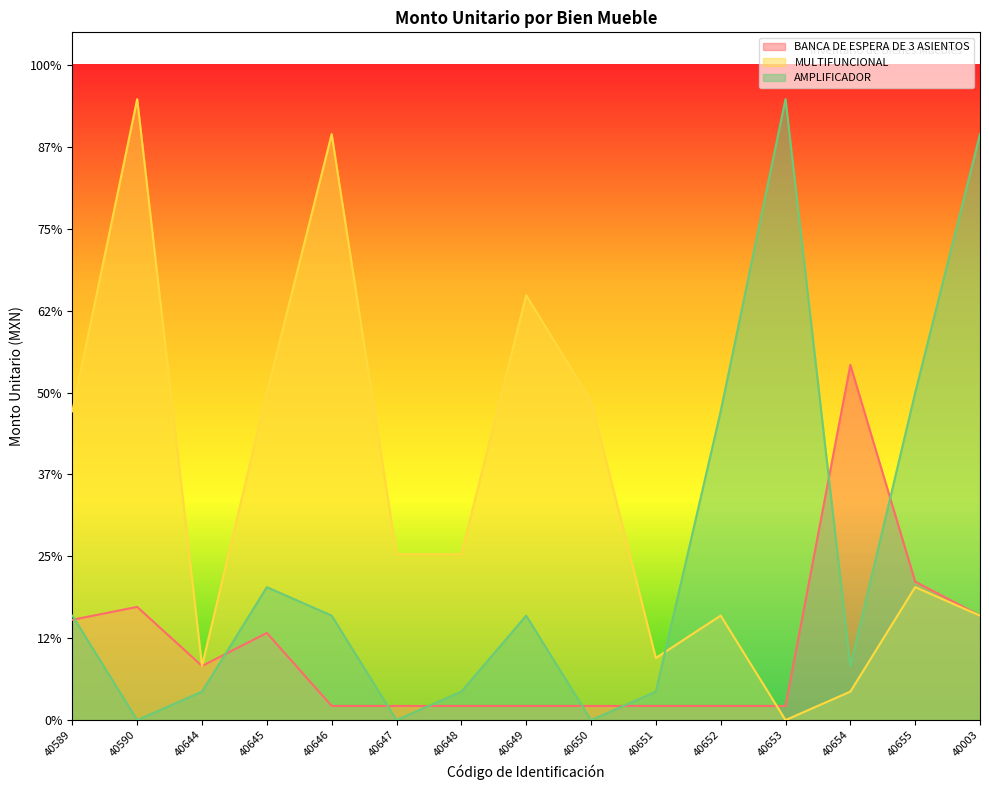

What position from the left is 40648?

7